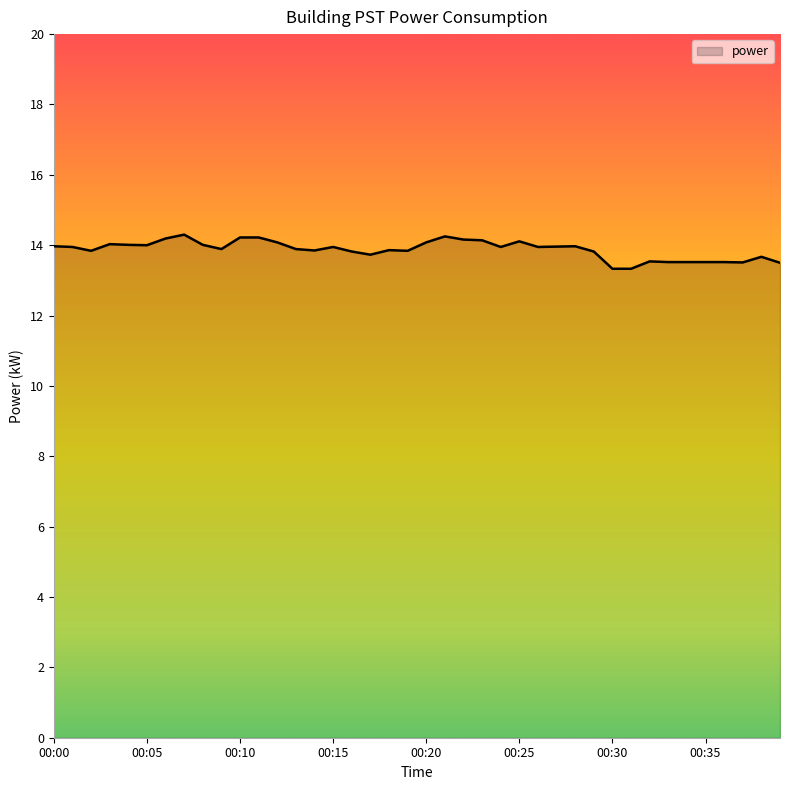

What is the maximum value shown in the chart?

14.3